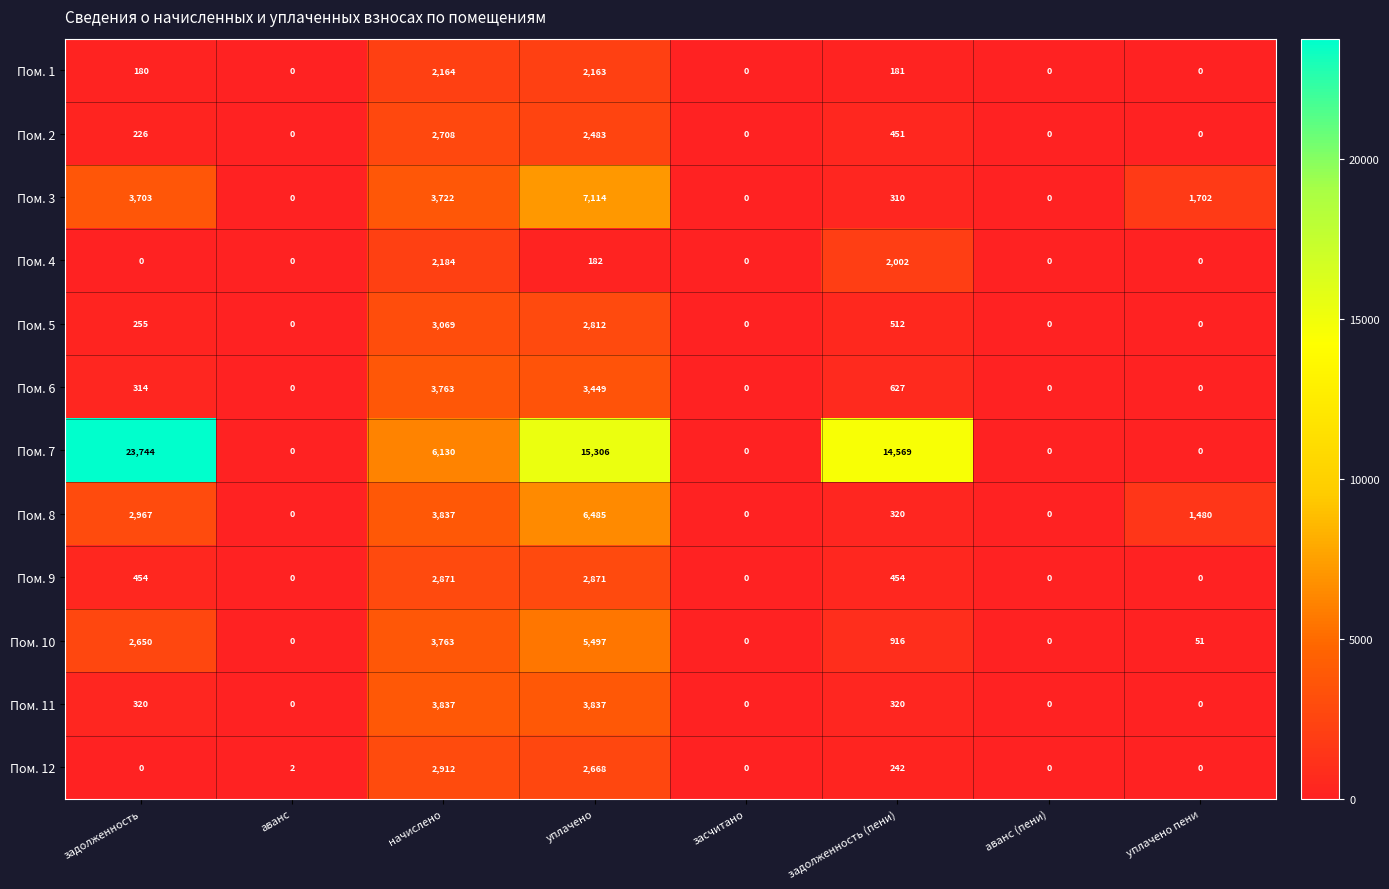

List the series in order of their peak value, highest first.

Пом. 7, Пом. 3, Пом. 8, Пом. 10, Пом. 11, Пом. 6, Пом. 5, Пом. 12, Пом. 9, Пом. 2, Пом. 4, Пом. 1